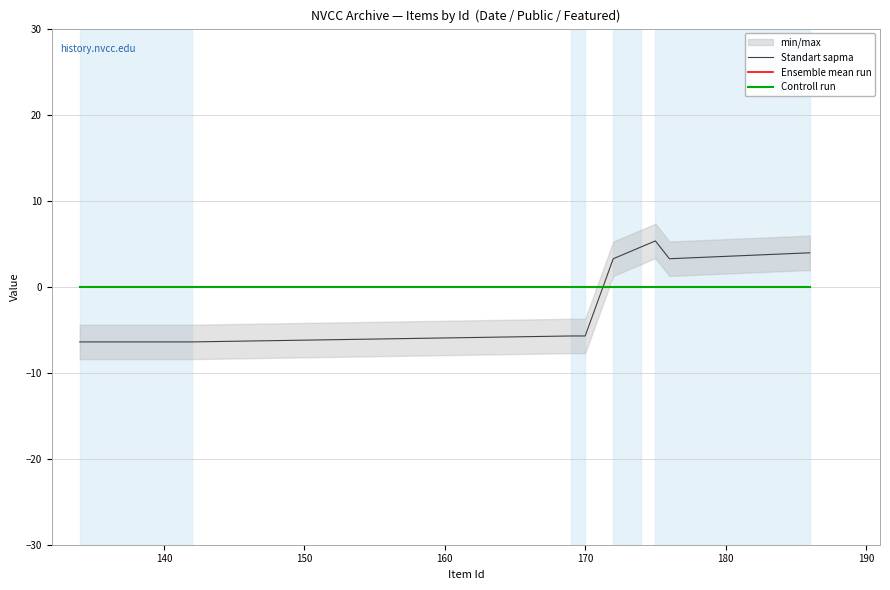

What is the label of the 9th point from the right?

140